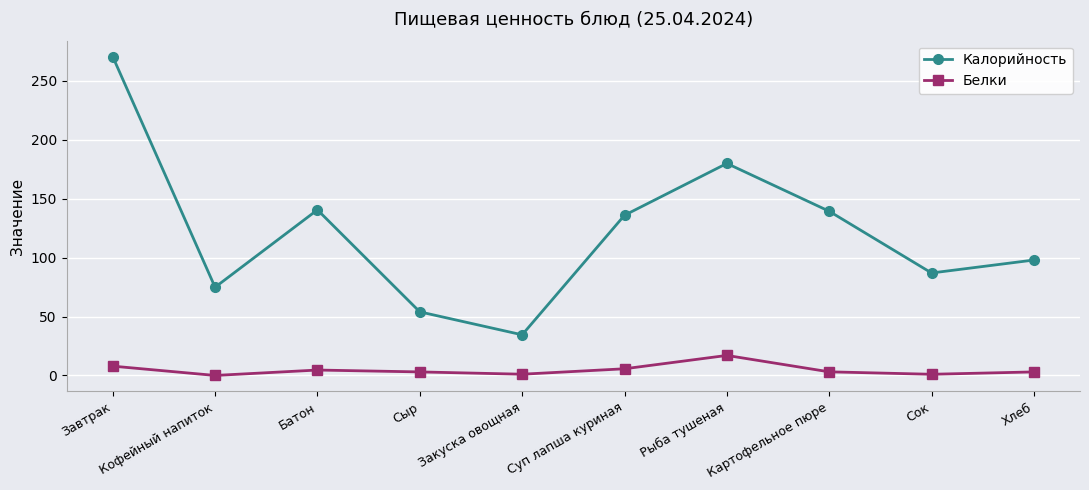

At which label does Калорийность reach its peak?

Завтрак